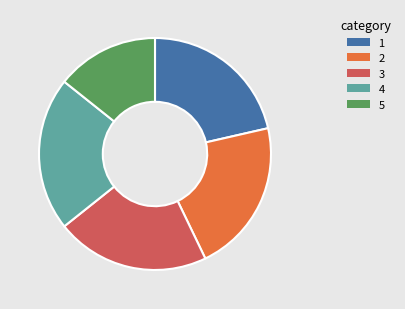

Is there a majority slice in this chart?

No